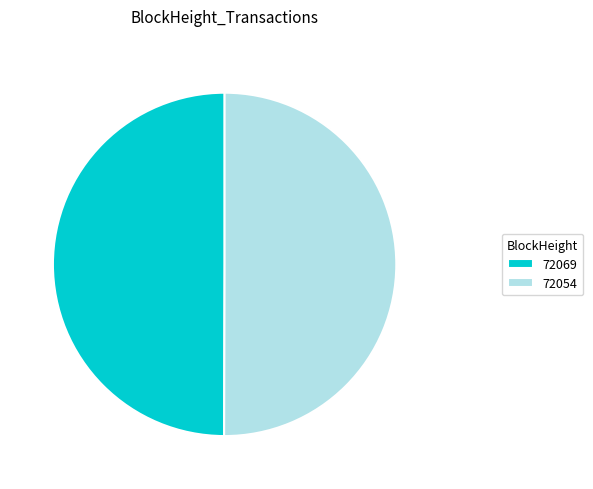

Combined, do 72069 and 72054 account for over 50%?

Yes